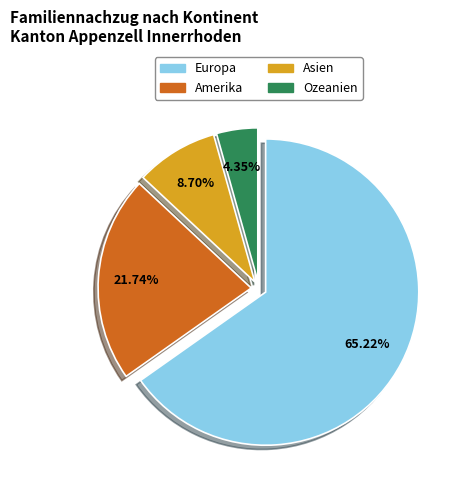

Is there any slice that represents more than half of the pie?

Yes